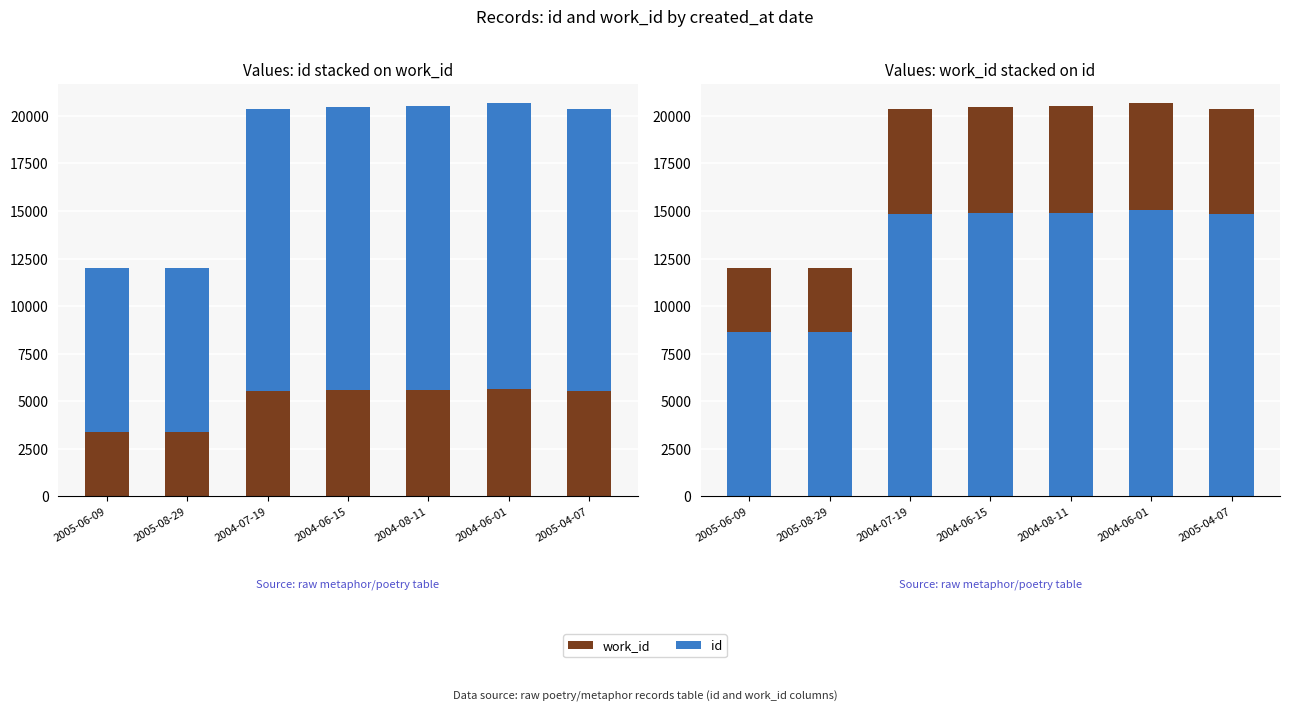

How many groups of bars are there?

7